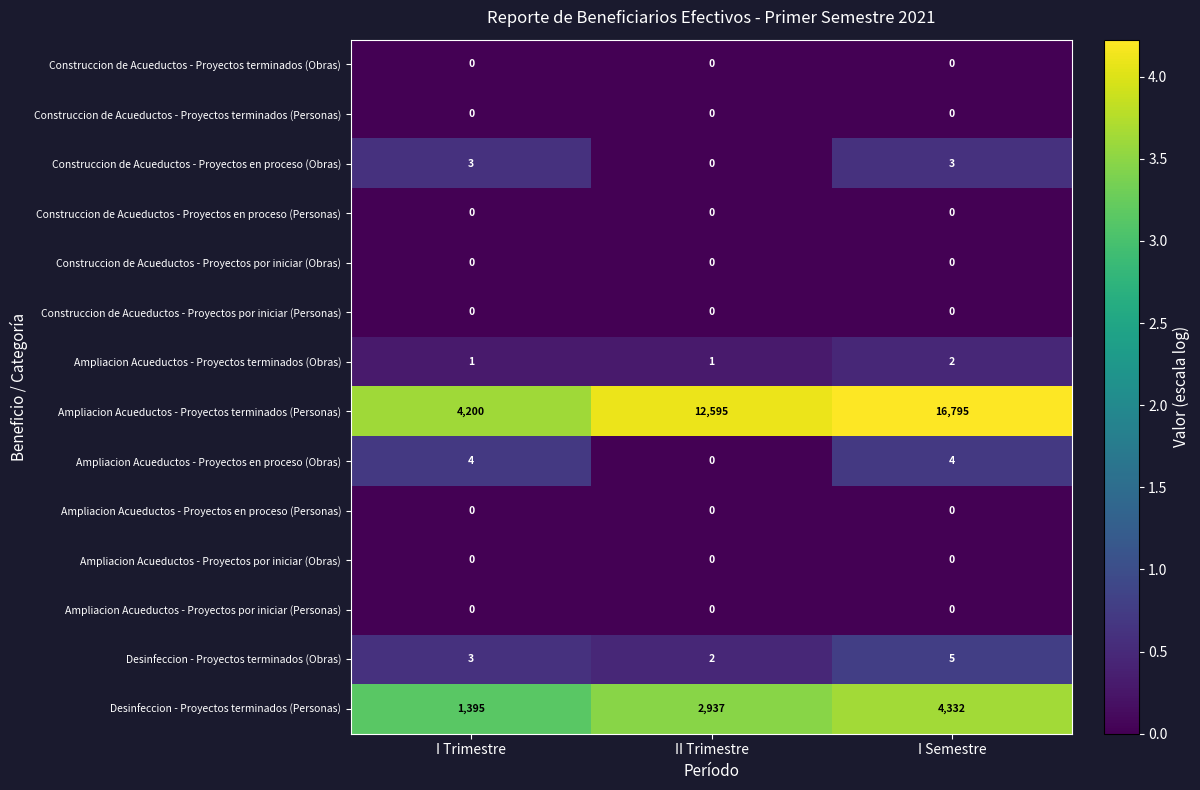

What is the highest value of the Ampliacion Acueductos - Proyectos terminados (Personas) series?

16795